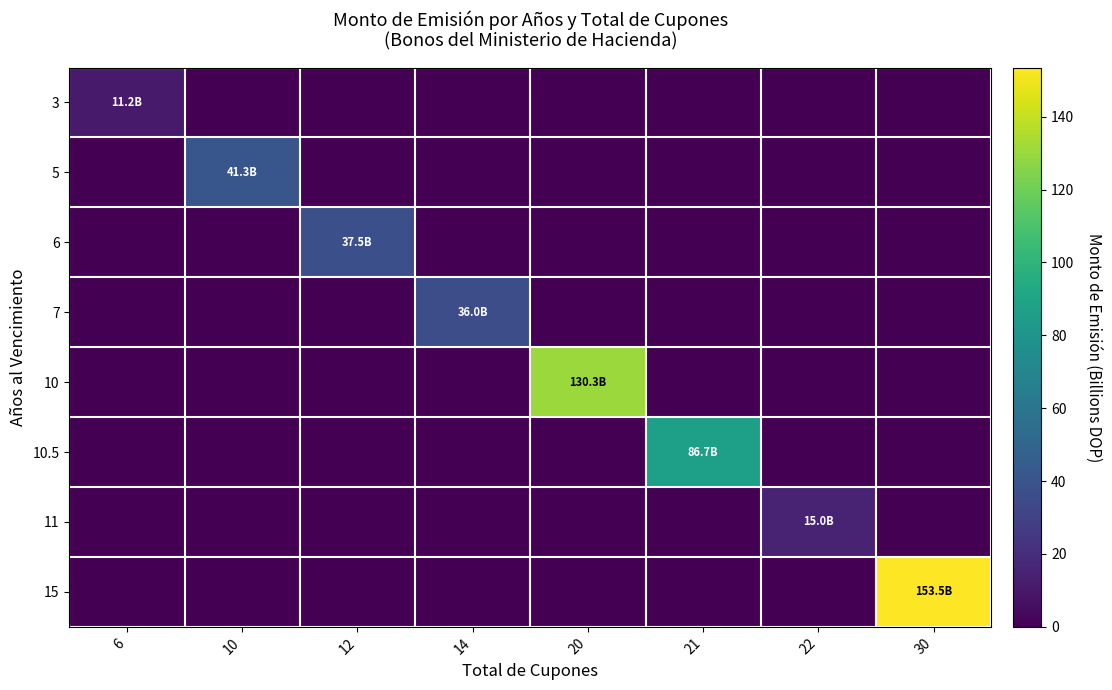

What is the greatest value displayed?

153.5